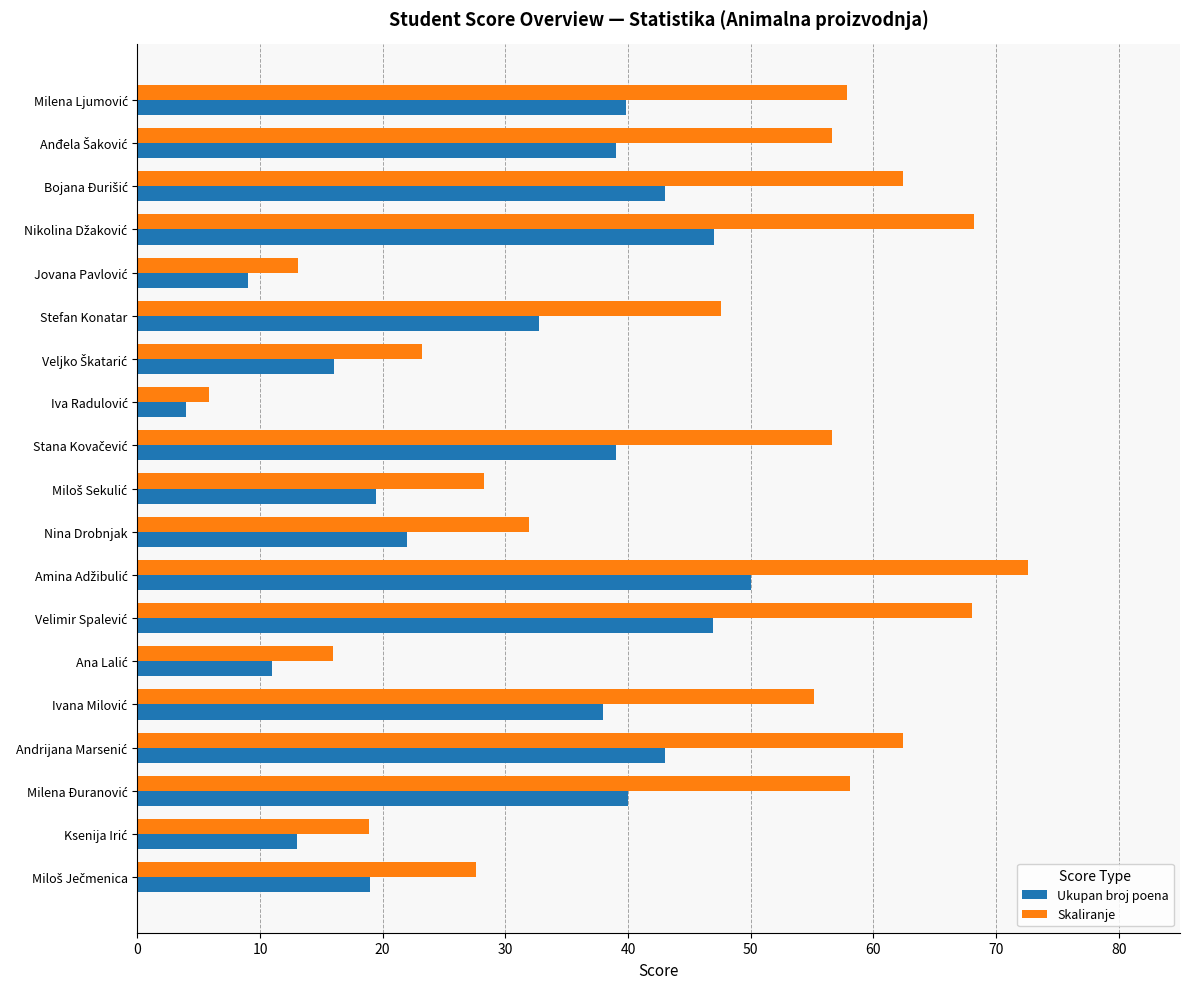

The Ukupan broj poena series shows 13.3 at Nina Drobnjak. True or false?

False